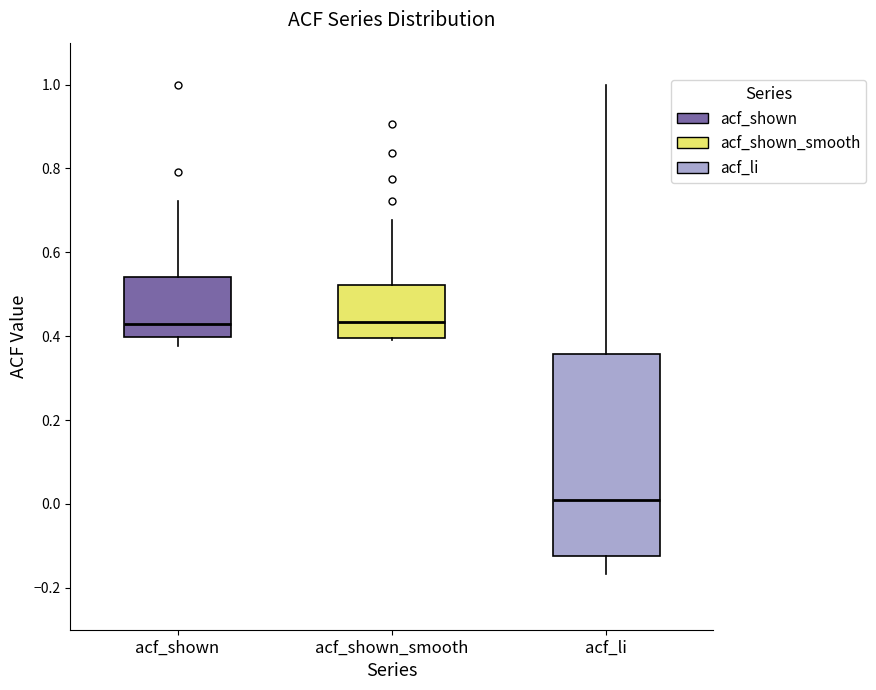

Where does the median line of the box for acf_shown sit on the y-axis? The values are not printed on the chart, so give them approximately, as read against the axis.

0.42